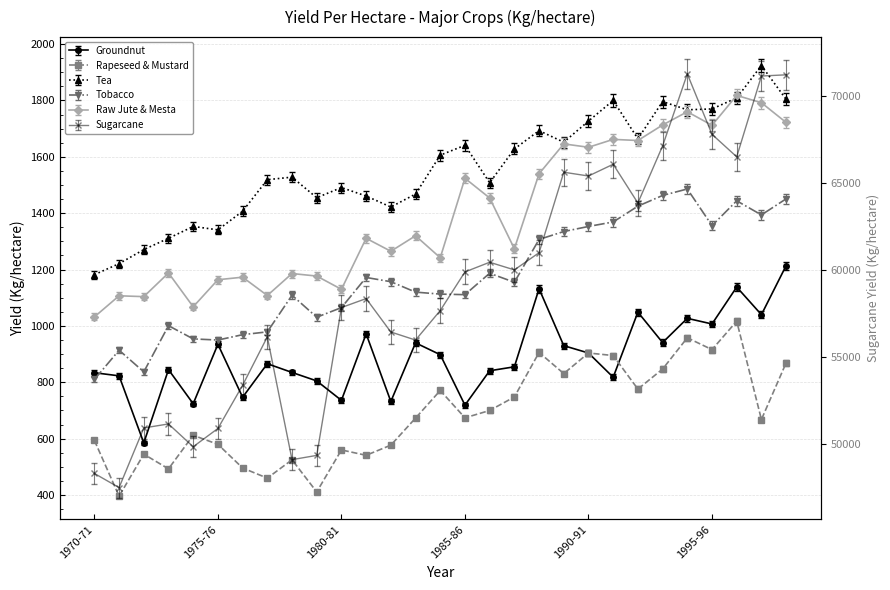

Rank the series at 1989-90 from highest to lowest value.

Sugarcane, Tea, Raw Jute & Mesta, Tobacco, Groundnut, Rapeseed & Mustard